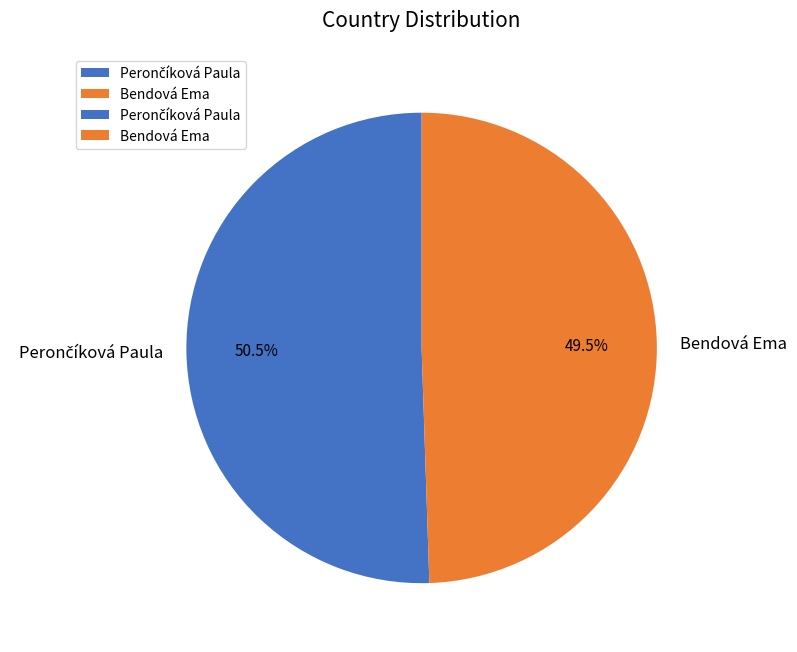

Which category has the smallest portion of the pie?

Bendová Ema